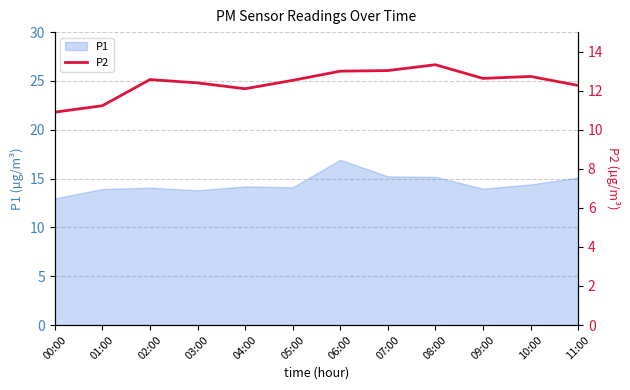

True or false: the data has more than 1 interior local peaks.

True